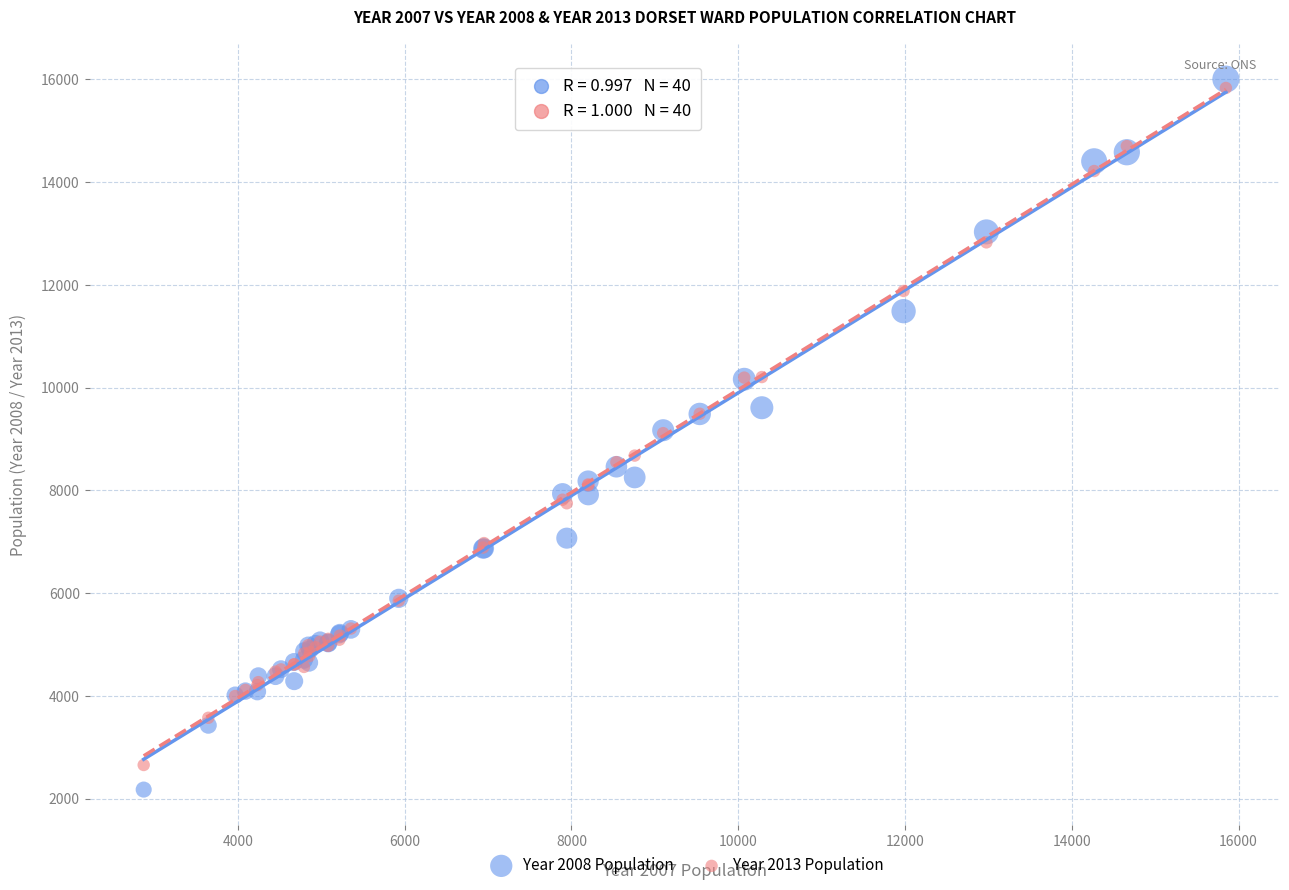

What is the X range (max minus min) for the scatter plot?

12978